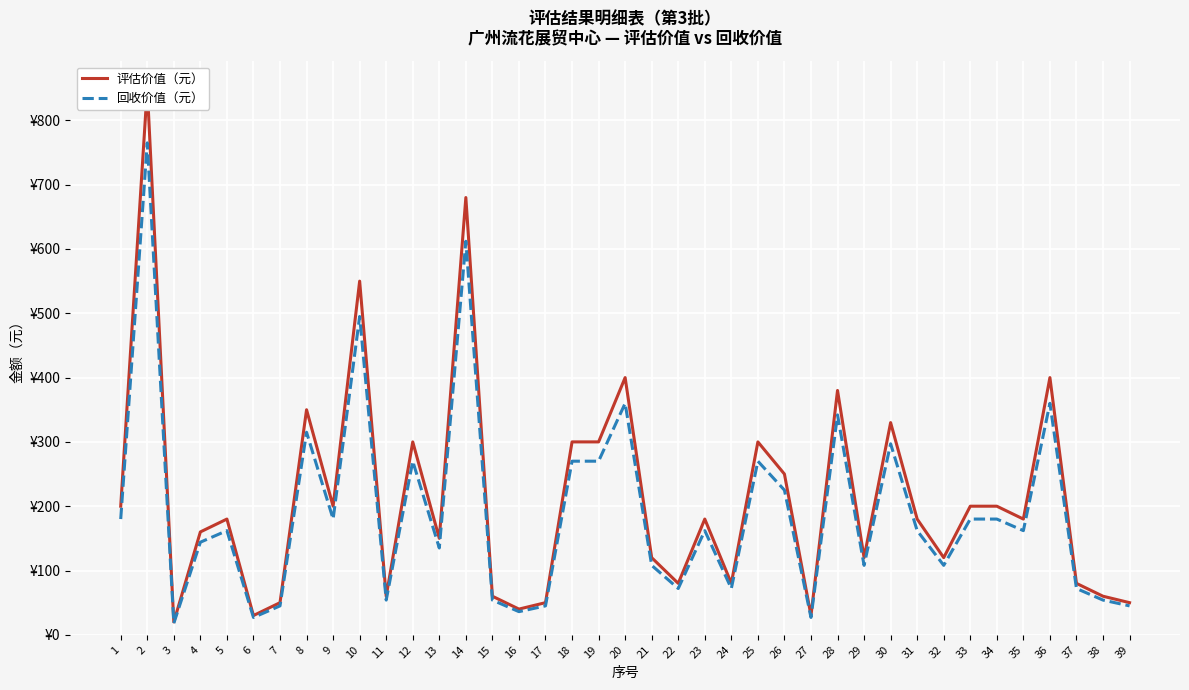

Is it true that 评估价值（元） equals 114 at 19?

False